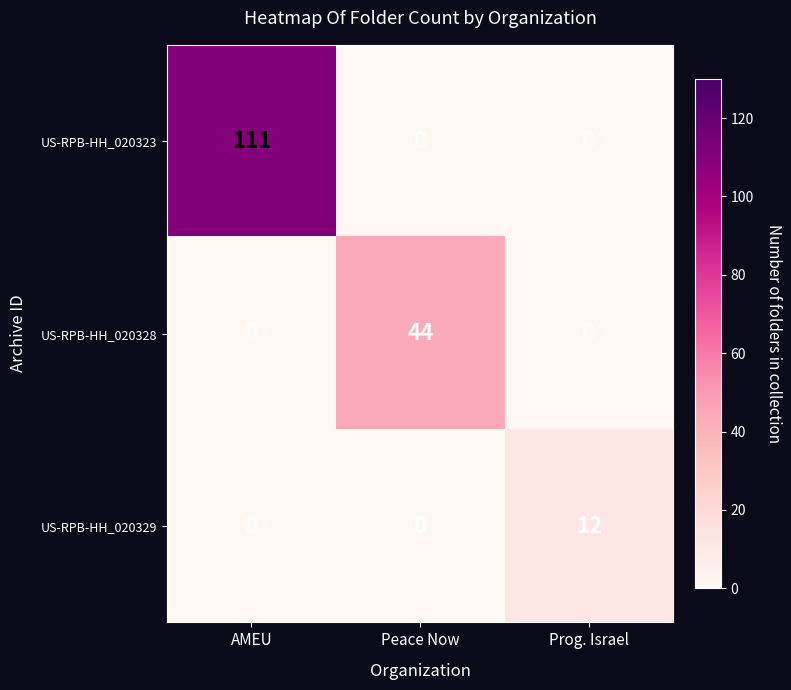

How many US-RPB-HH_020328 values are between 0 and 44?

3